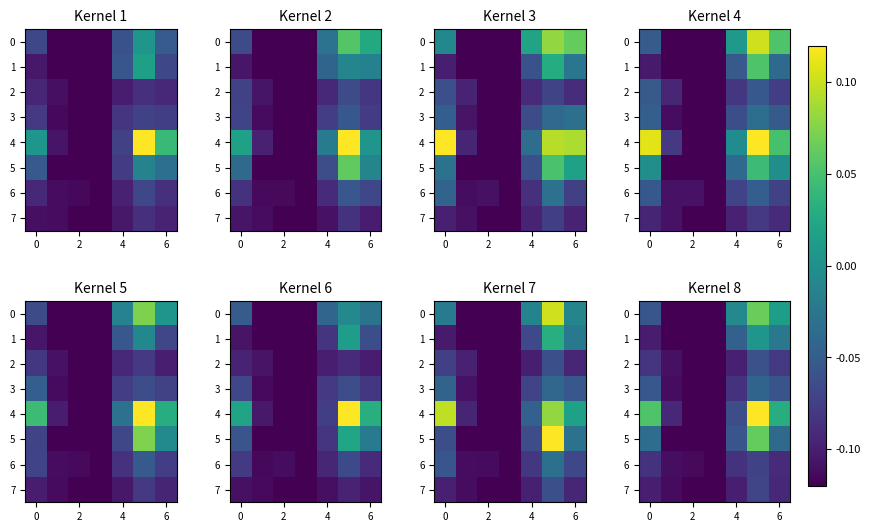

What is the approximate value of 6 at 6?

-0.1